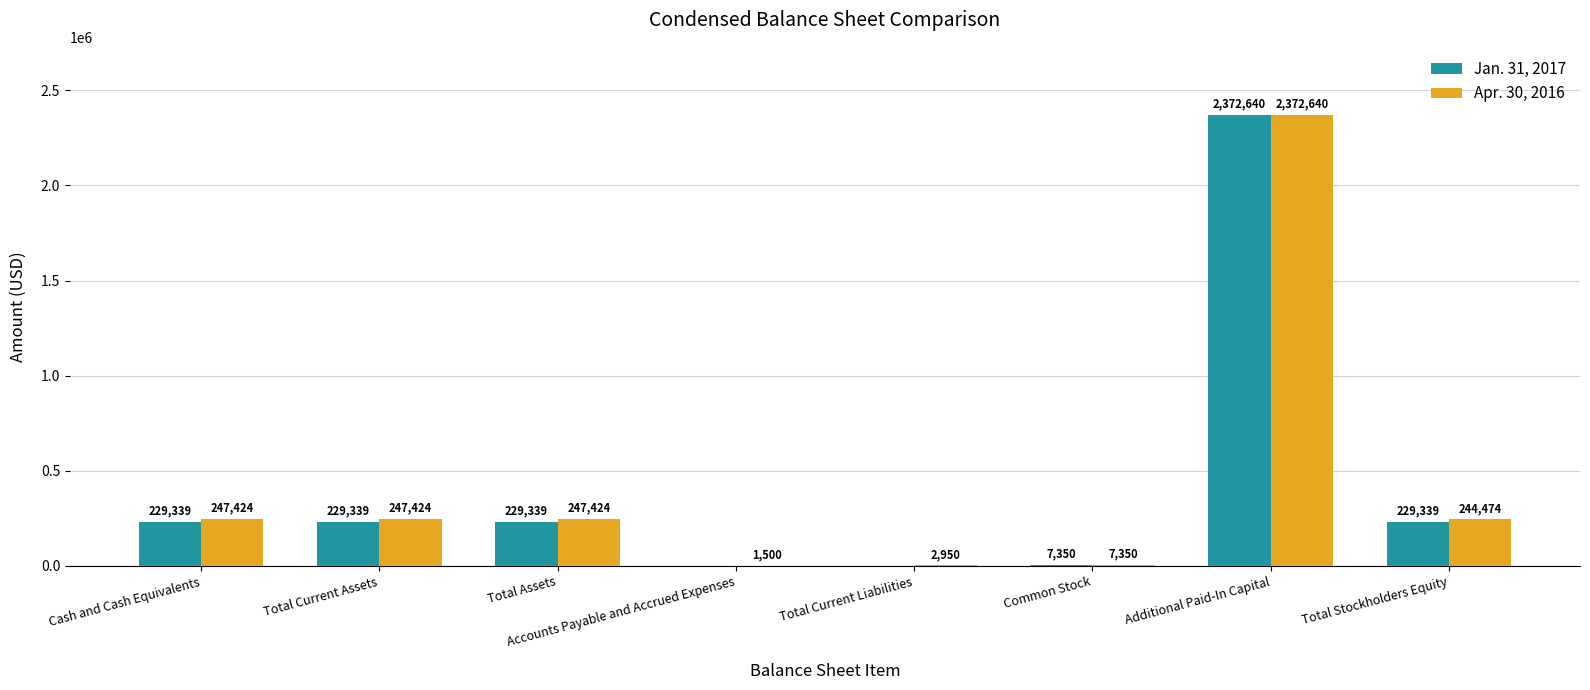

What is the difference between the Jan. 31, 2017 values at Total Current Assets and Common Stock?

221989